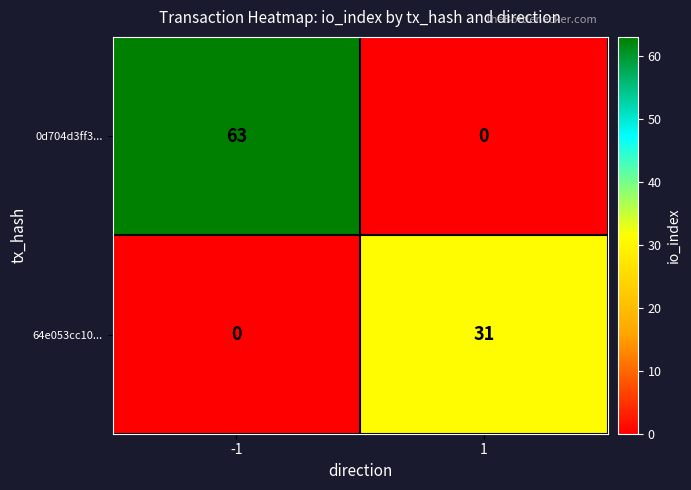

What value does the 0d704d3ff3... series have at -1, to the nearest 10?

60